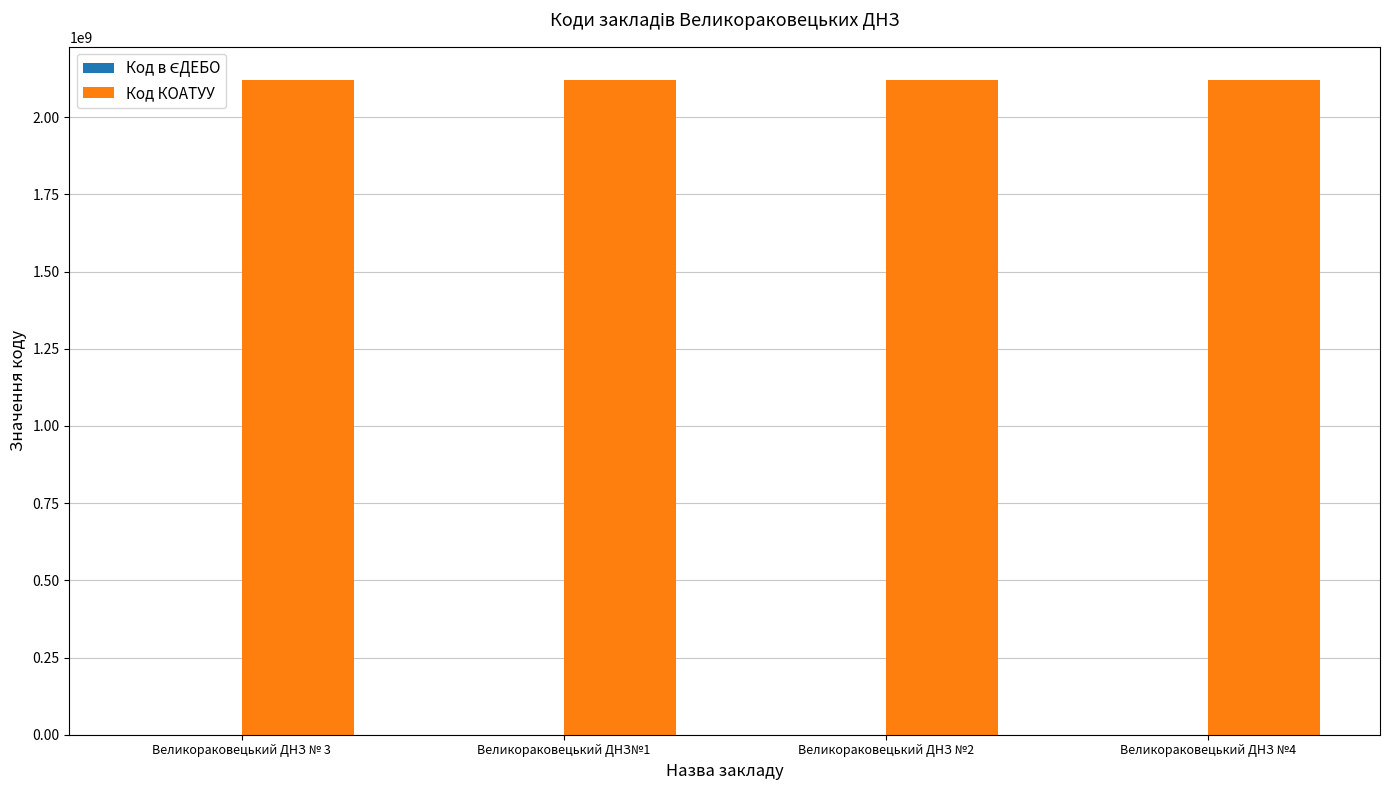

Are the bars grouped side by side (vs. stacked)?

Yes